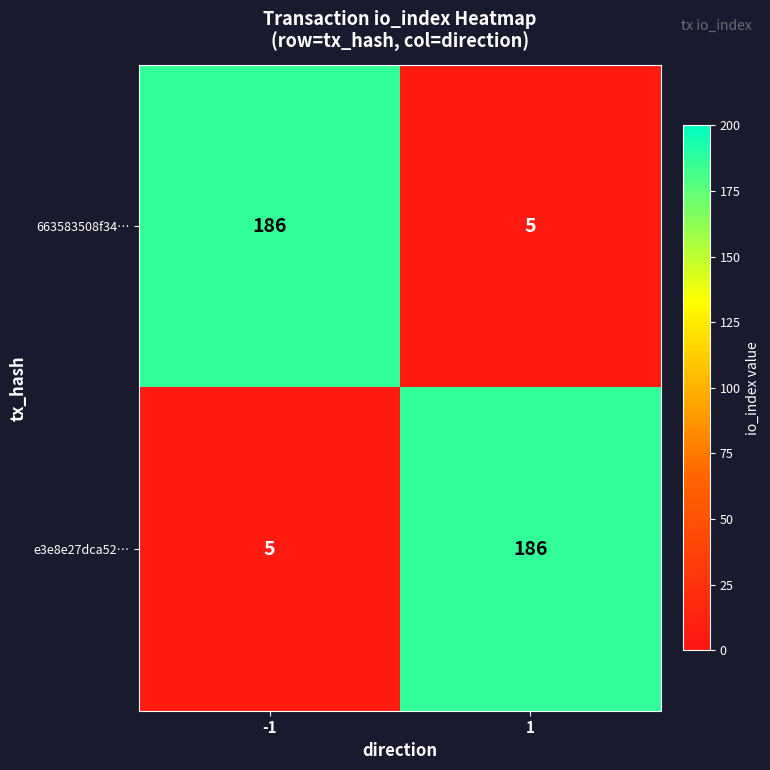

Rank the series at 1 from highest to lowest value.

e3e8e27dca52…, 663583508f34…